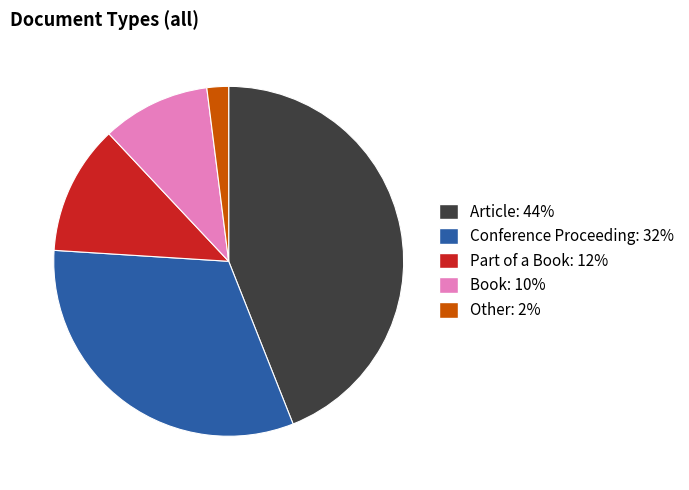

Combined, do Conference Proceeding and Book account for over 50%?

No